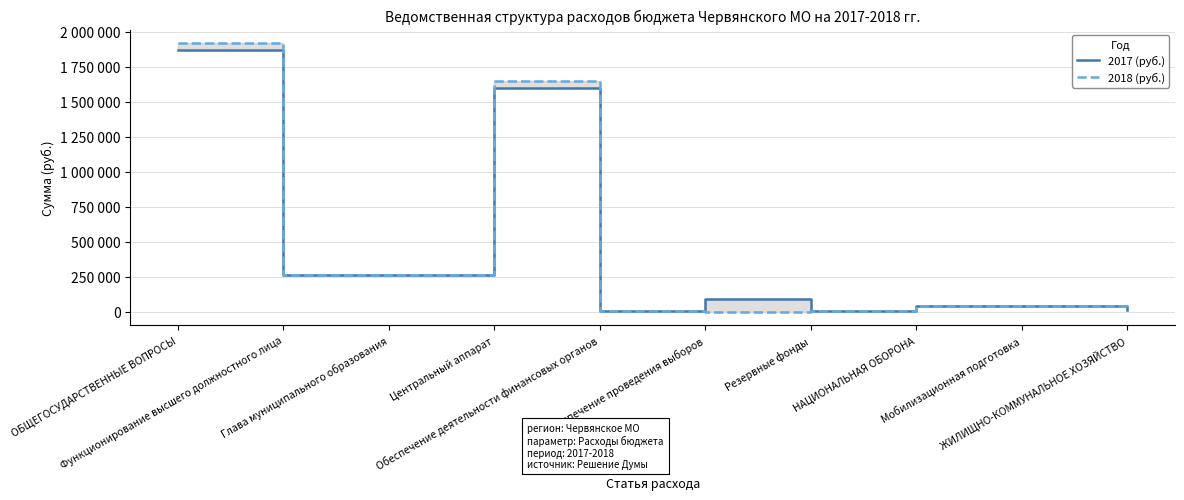

How many series are shown in this chart?

2